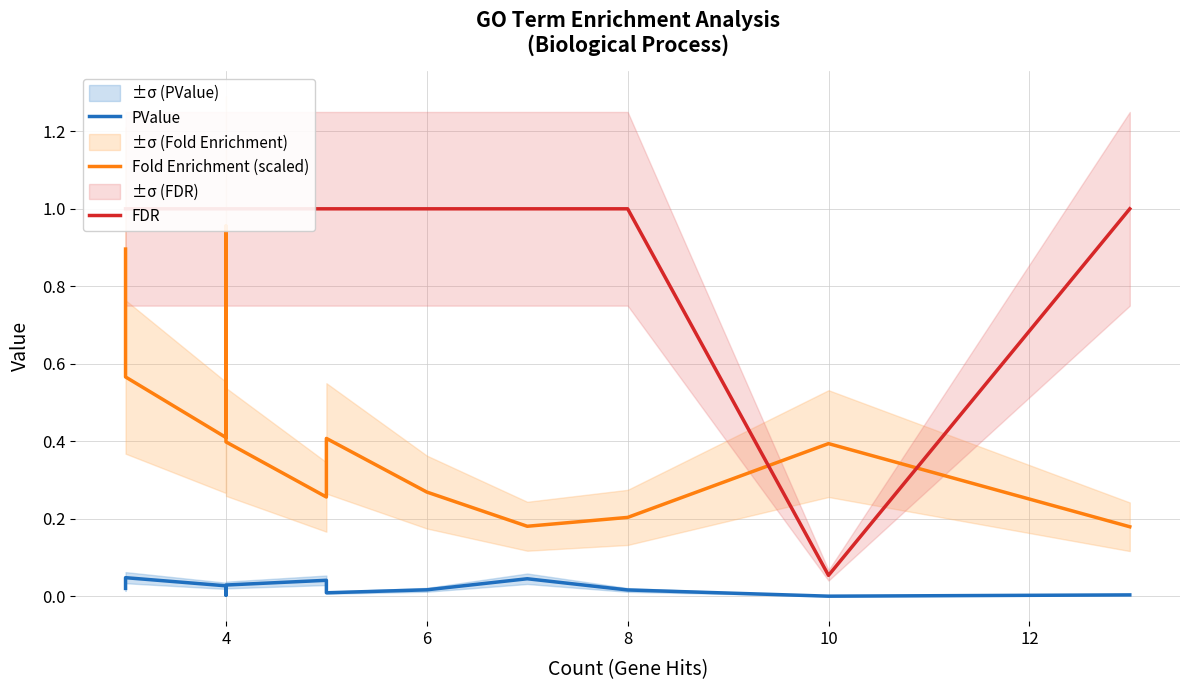

Which series has the largest total across all categories?

FDR